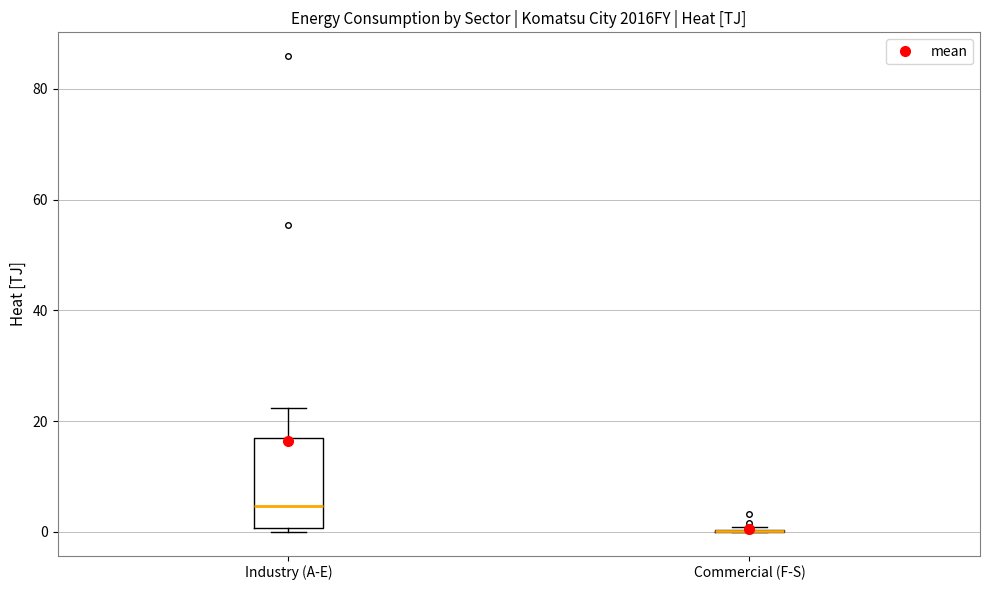

Reading left to right, transcribe this box plot: for each box, give where its median line is, the range the box spans, and where its two whiskers end, as read against the y-axis. The values are not printed on the chart, so give them approximately, as read against the axis.

Industry (A-E): median 4, box 0 to 18, whiskers 0 to 22
Commercial (F-S): box collapsed to a line at 0, whiskers 0 to 0